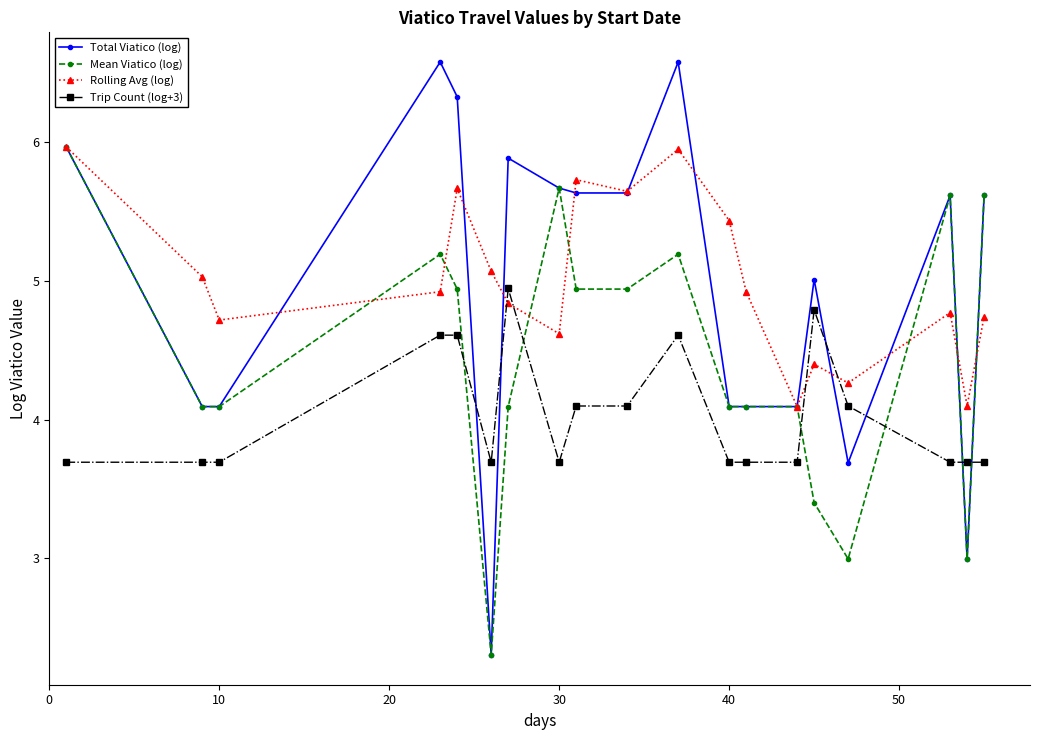

True or false: Rolling Avg (log) has more than 2 interior local peaks.

True